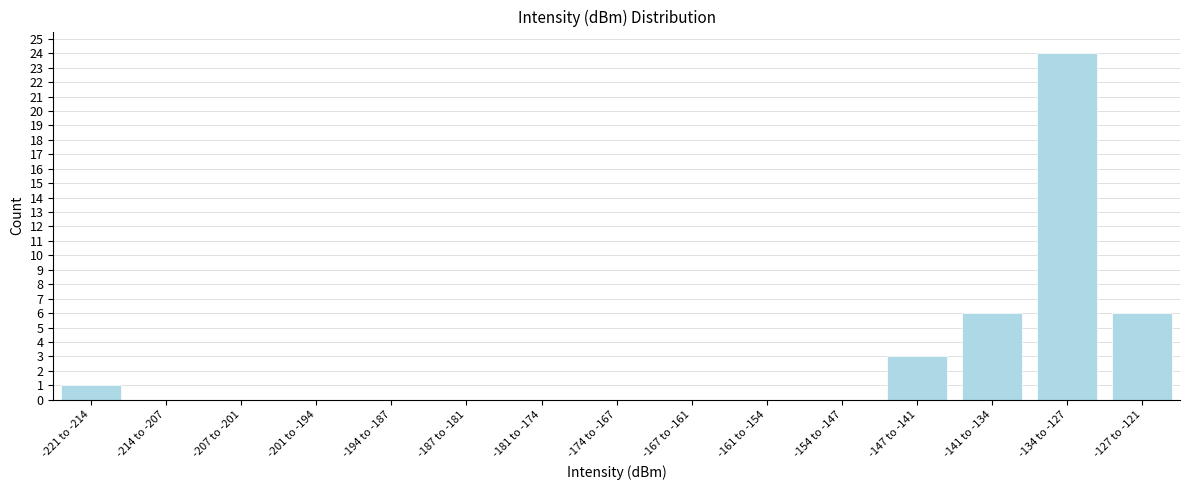

Reading left to right, what are all the values shown in this chart?

-221 to -214=1	-214 to -207=0	-207 to -201=0	-201 to -194=0	-194 to -187=0	-187 to -181=0	-181 to -174=0	-174 to -167=0	-167 to -161=0	-161 to -154=0	-154 to -147=0	-147 to -141=3	-141 to -134=6	-134 to -127=24	-127 to -121=6